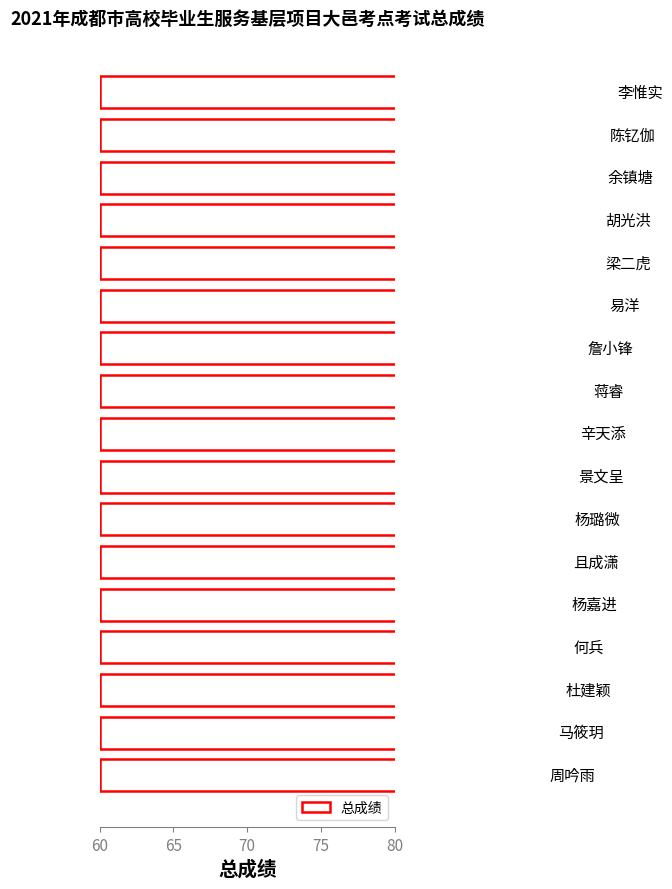

What is the value of the 13th bar from the left?

67.0